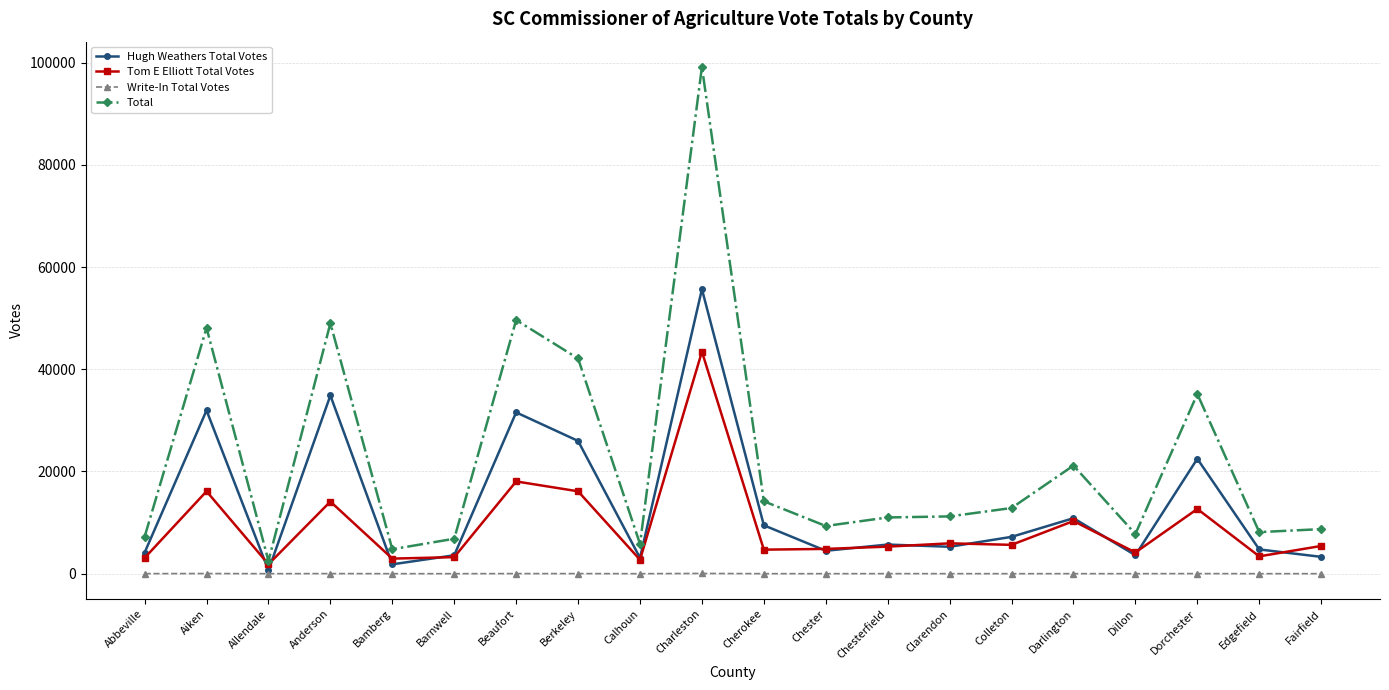

What is the average value of the Hugh Weathers Total Votes series?

13520